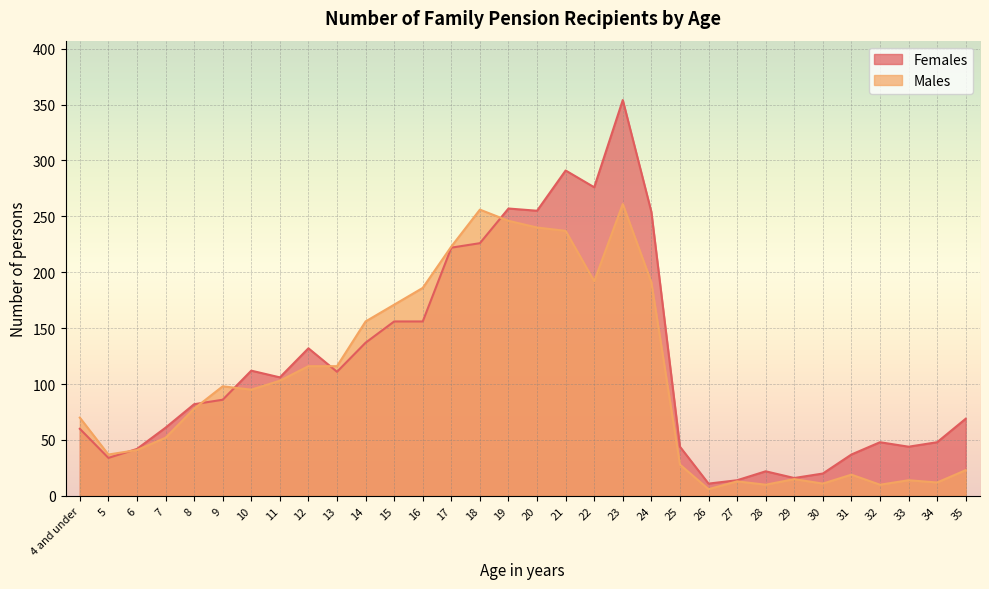

What is the average value of the Males series?

104